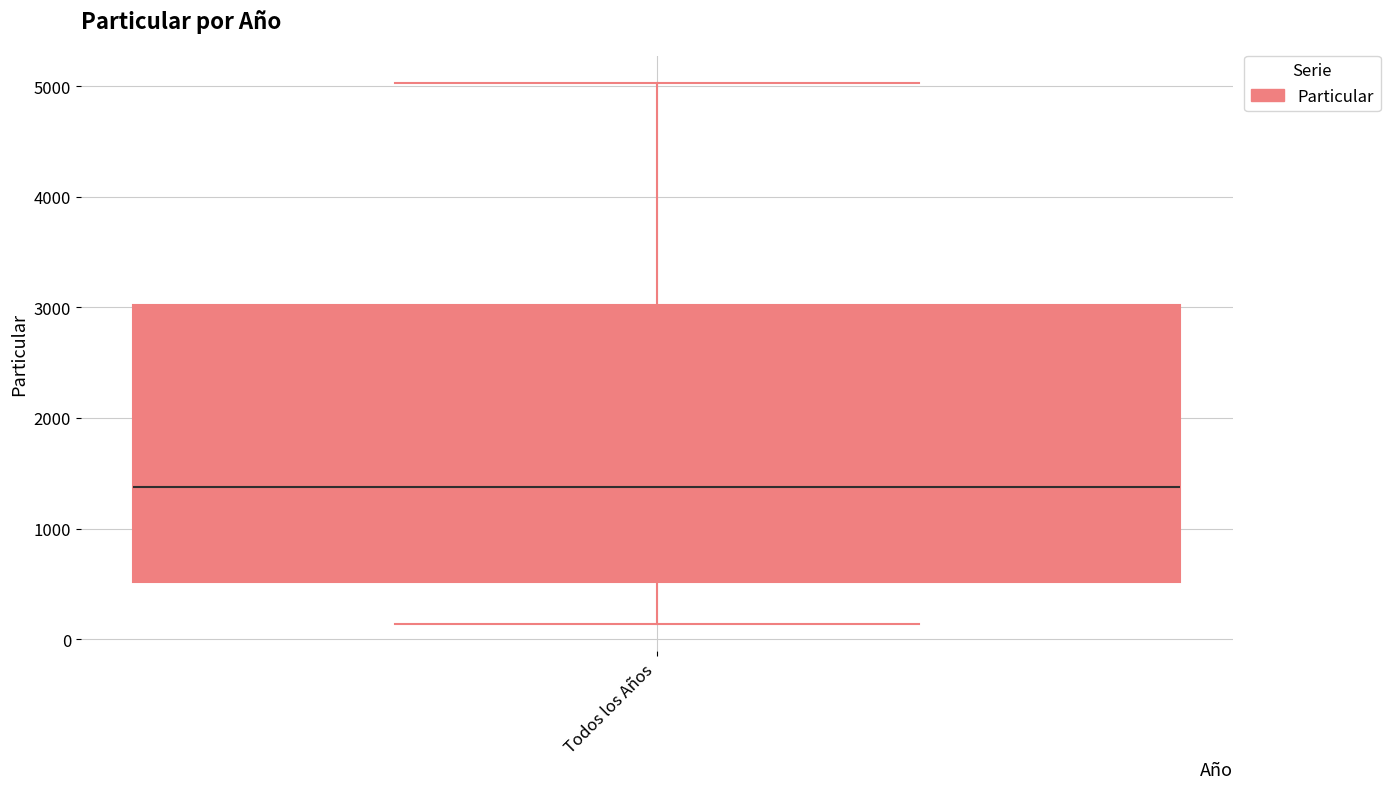

Where is the lower edge of the box for Todos los Años on the y-axis? The values are not printed on the chart, so give them approximately, as read against the axis.

500